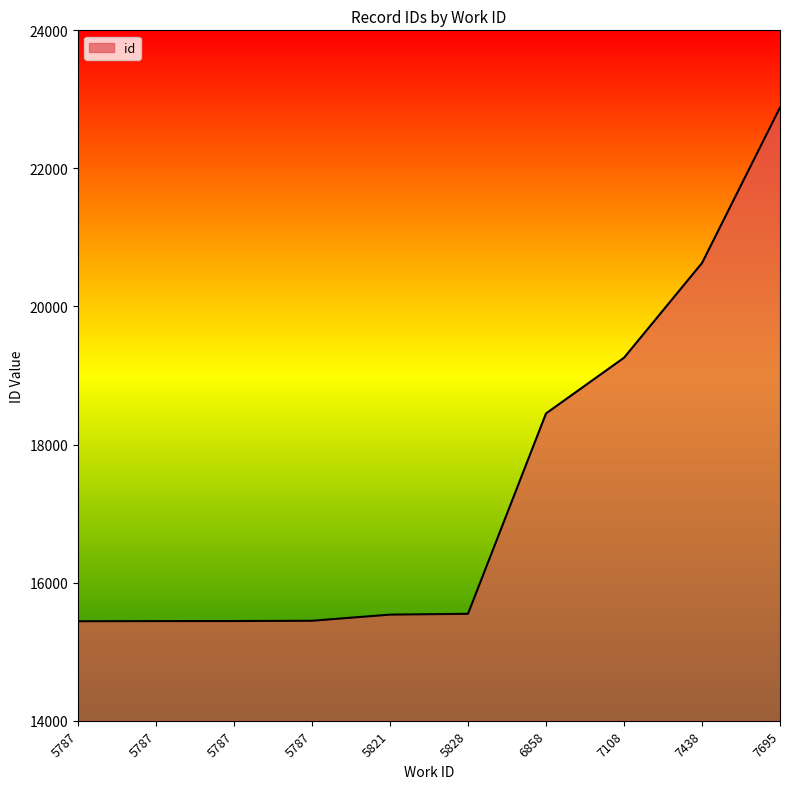

What is the value of the 8th point from the left?

19258